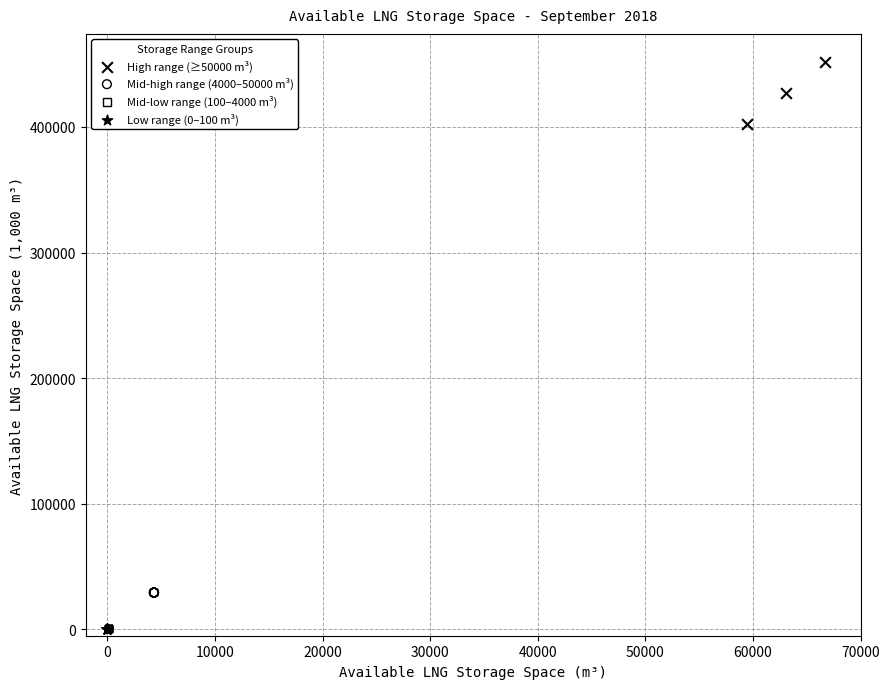

Which series reaches the maximum Y coordinate?

High range (≥50000 m³)